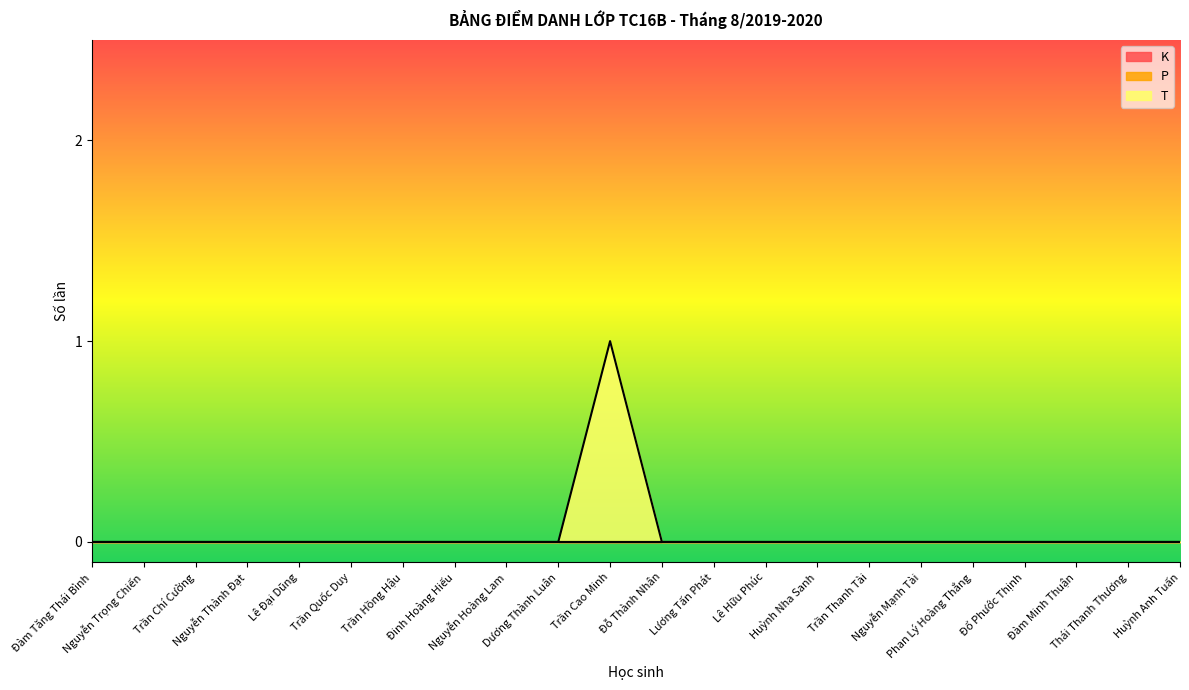

At which label does P reach its minimum?

Đàm Tăng Thái Bình